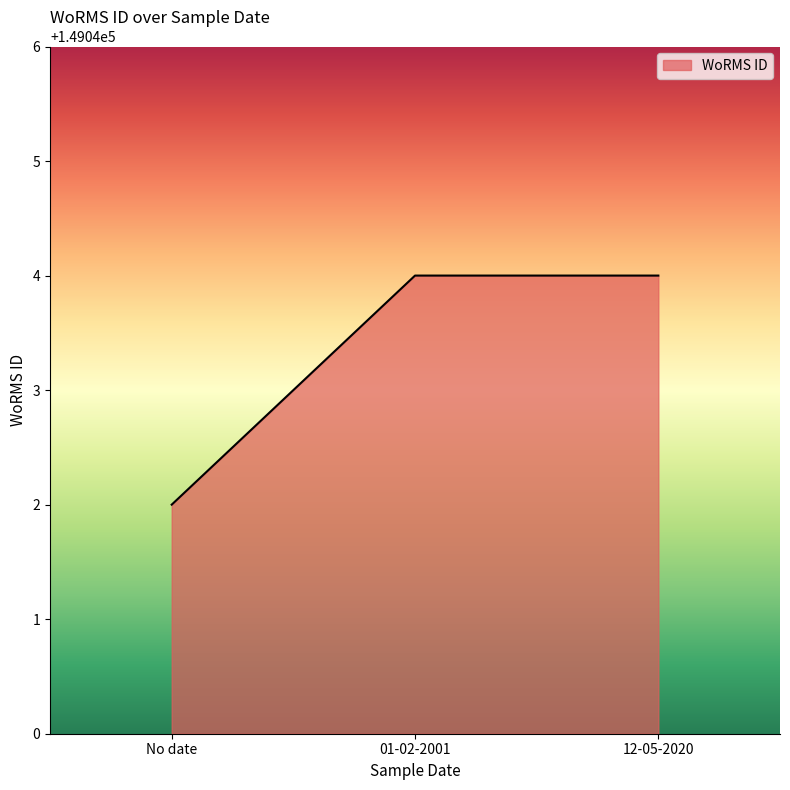

What is the smallest value displayed?

149042